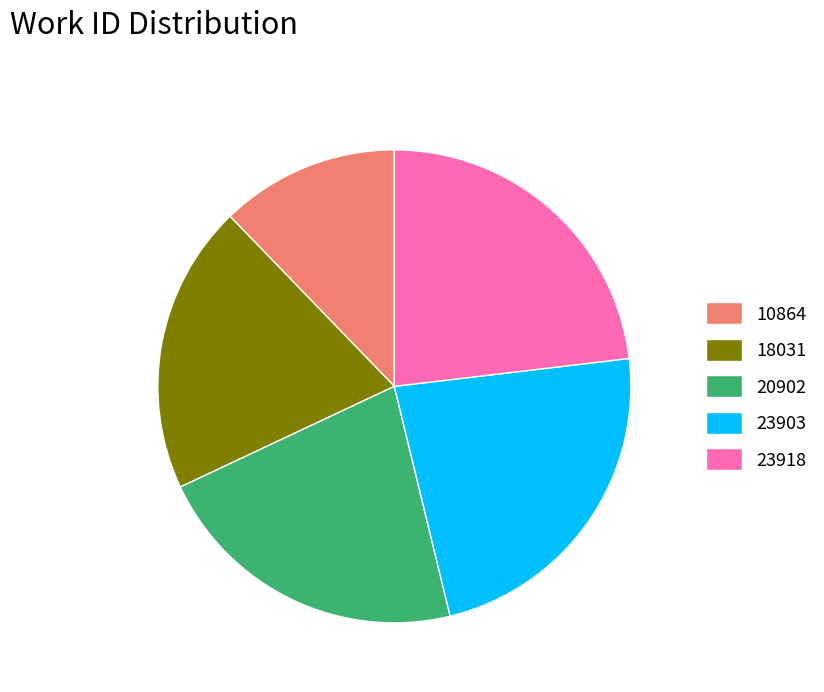

Approximately how many times larger is the value at 20902 compared to 23903?

0.9